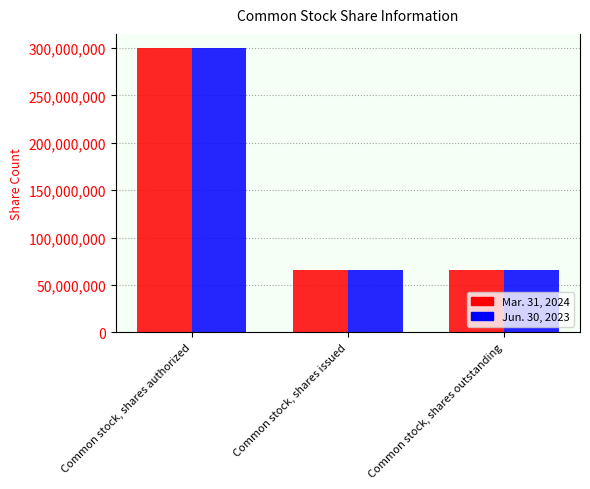

How many bars are there in total?

6